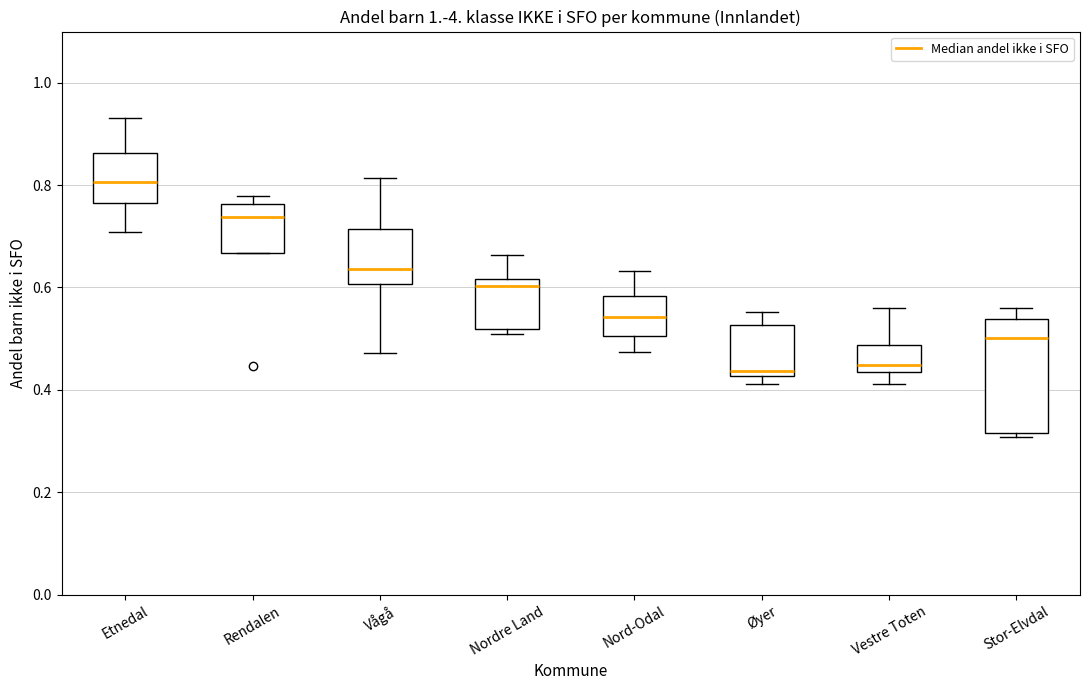

Reading left to right, transcribe this box plot: for each box, give where its median line is, the range the box spans, and where its two whiskers end, as read against the y-axis. The values are not printed on the chart, so give them approximately, as read against the axis.

Etnedal: median 0.80, box 0.76 to 0.86, whiskers 0.70 to 0.94
Rendalen: median 0.74, box 0.66 to 0.76, whiskers 0.66 to 0.78
Vågå: median 0.64, box 0.60 to 0.72, whiskers 0.48 to 0.82
Nordre Land: median 0.60, box 0.52 to 0.62, whiskers 0.50 to 0.66
Nord-Odal: median 0.54, box 0.50 to 0.58, whiskers 0.48 to 0.64
Øyer: median 0.44, box 0.42 to 0.52, whiskers 0.42 (just below the box's lower edge) to 0.56
Vestre Toten: median 0.44 (just above the box's lower edge), box 0.44 to 0.48, whiskers 0.42 to 0.56
Stor-Elvdal: median 0.50, box 0.32 to 0.54, whiskers 0.30 to 0.56